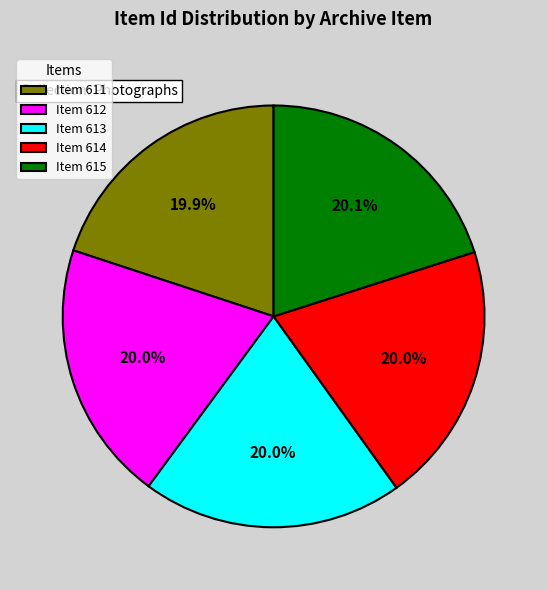

What percentage is the Item 614 slice, to the nearest percent?

20%